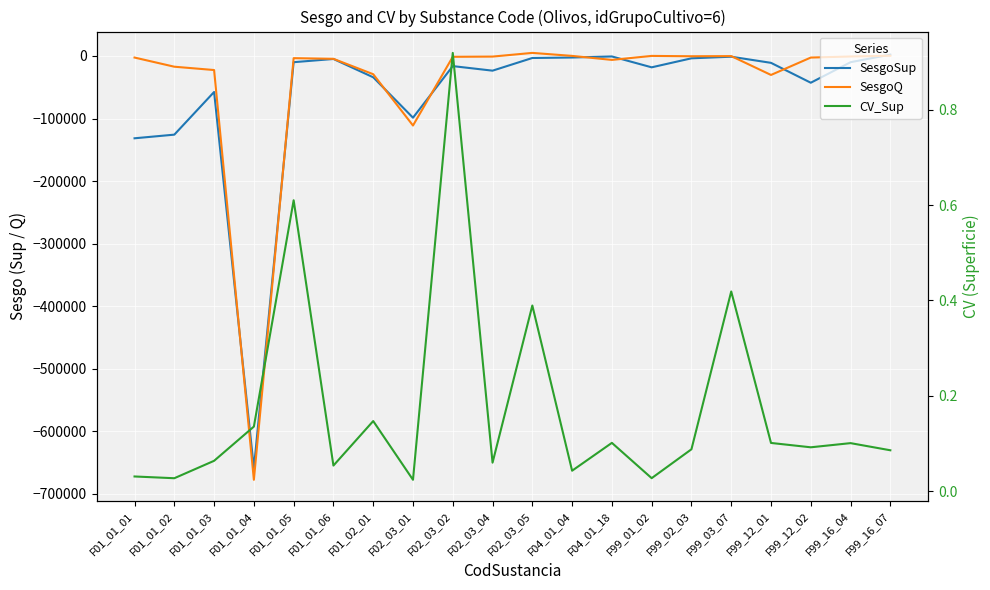

What is the difference between the CV_Sup values at F01_01_06 and F01_01_04?

0.1